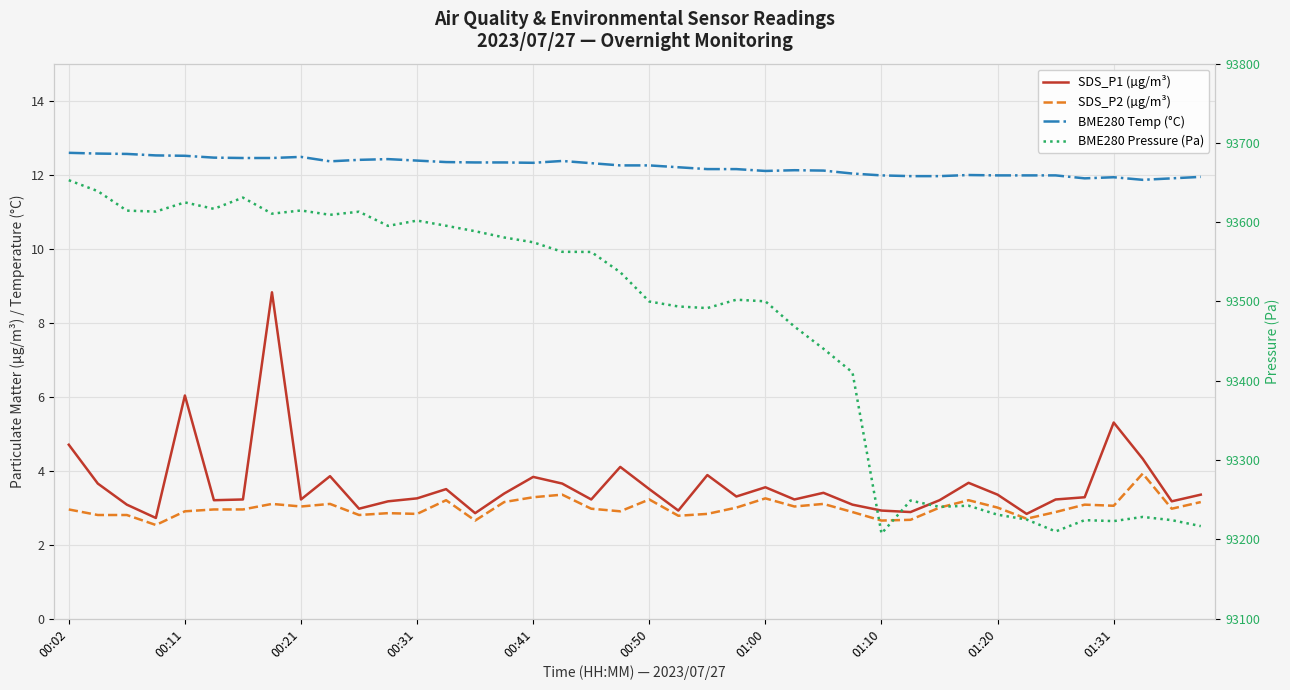

How many distinct data groups are displayed?

4